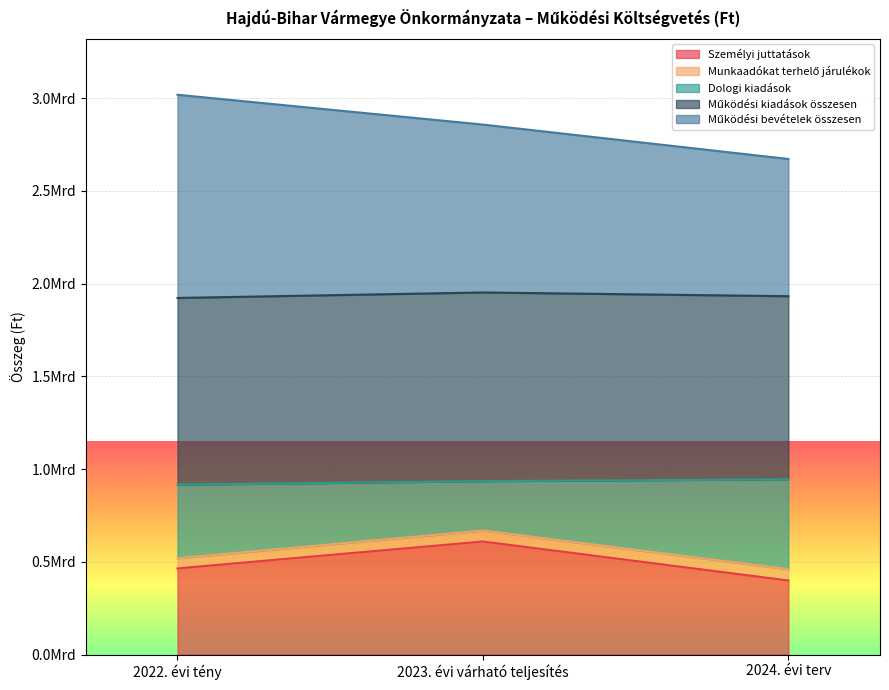

What is the difference between the maximum and minimum values in the Működési bevételek összesen series?

346342018